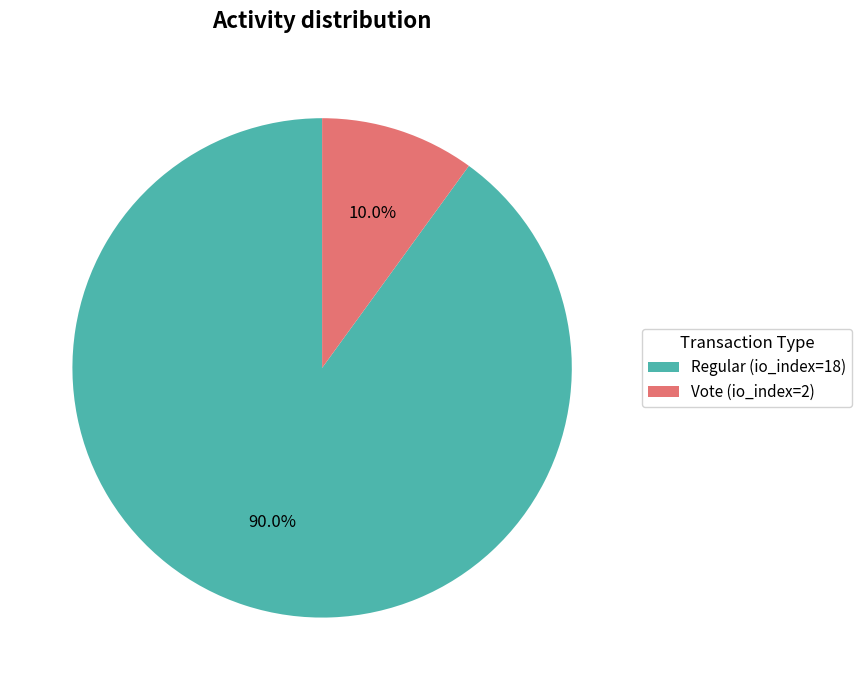

What percentage is the Vote (io_index=2) slice, to the nearest percent?

10%